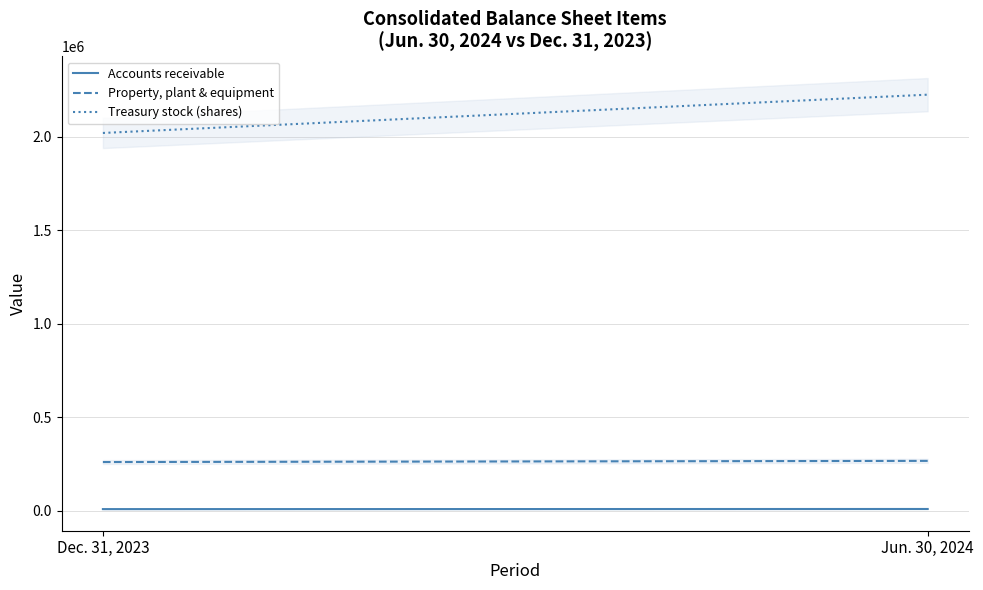

Between Dec. 31, 2023 and Jun. 30, 2024, which is larger?

Jun. 30, 2024